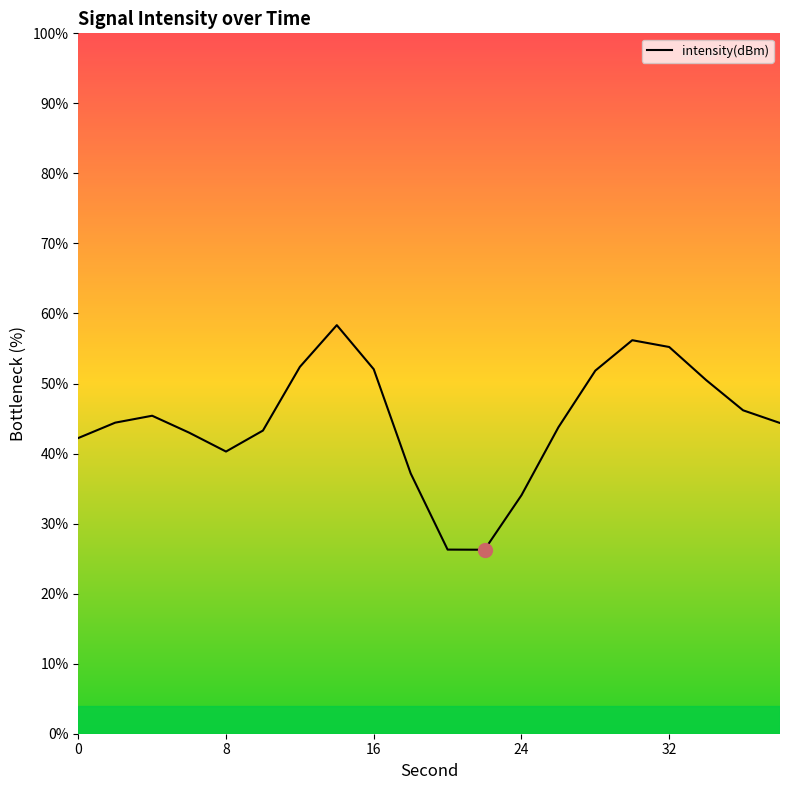

What is the smallest value displayed?

26.3